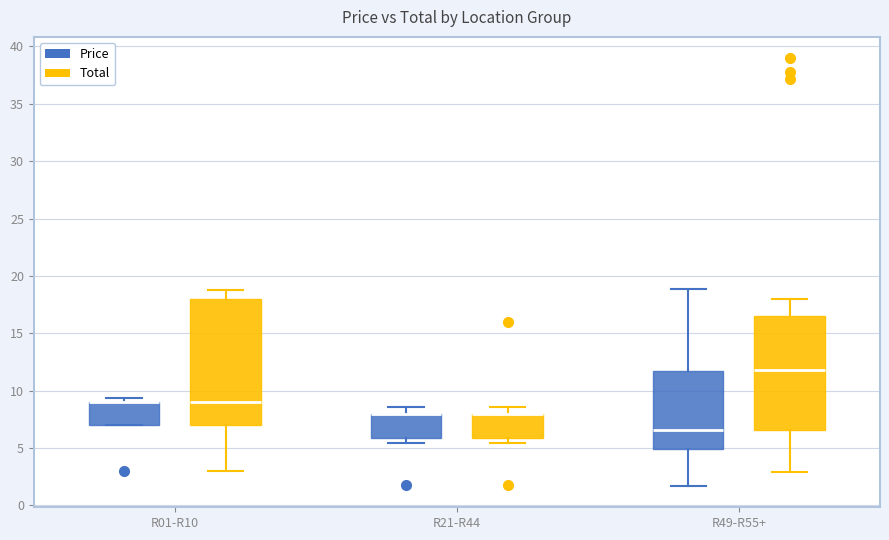

Which box is the tallest, from its lower edge to its upper edge?

R01-R10 (Total)